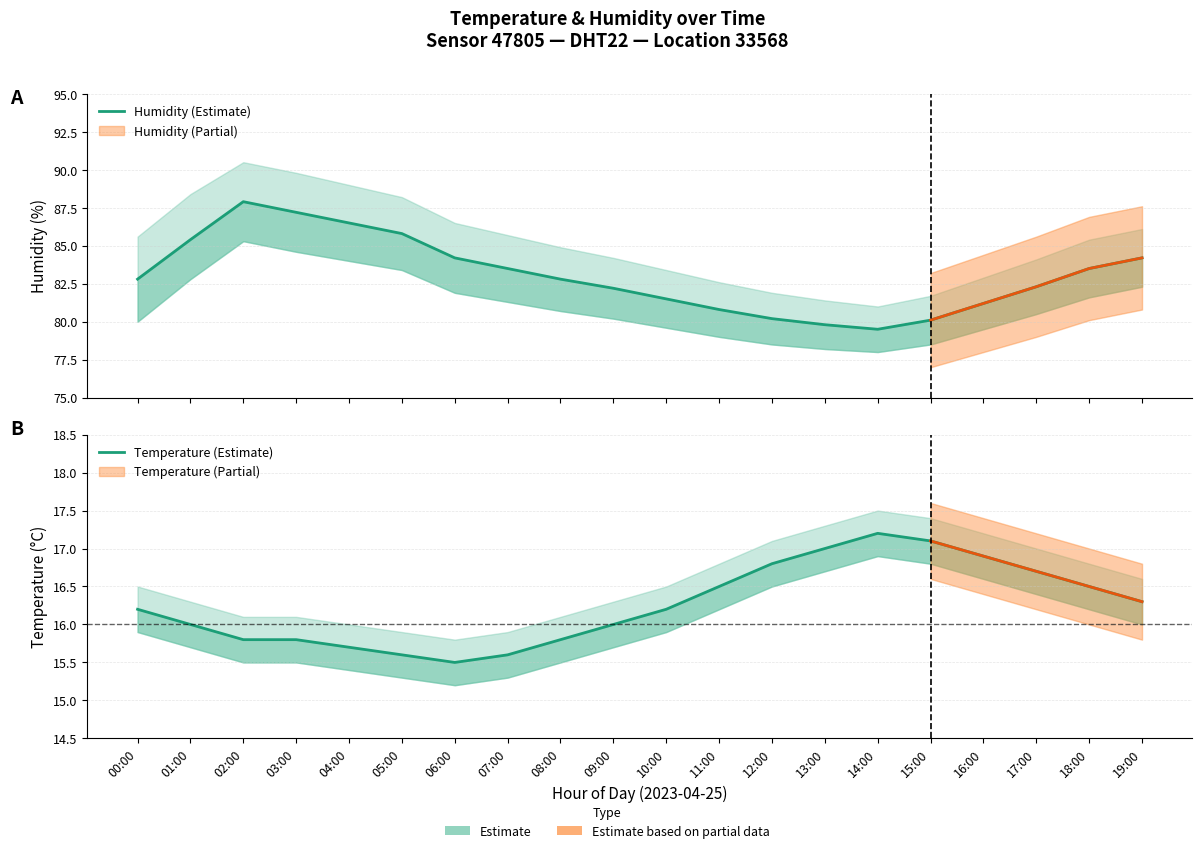

Where does the Humidity (Estimate) series first go above 82?

00:00